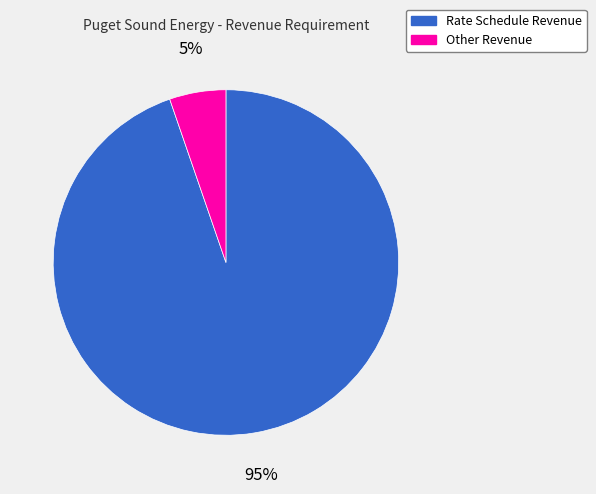

To the nearest percent, what is the combined percentage of Other Revenue and Rate Schedule Revenue?

100%